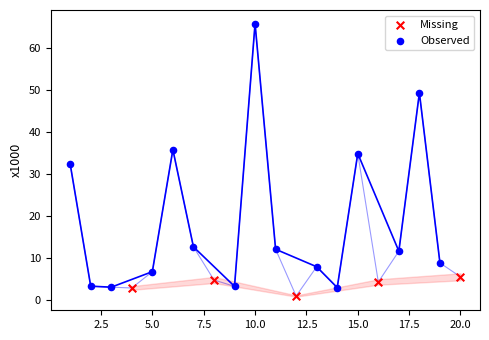

Which series contains the highest Y value?

Observed